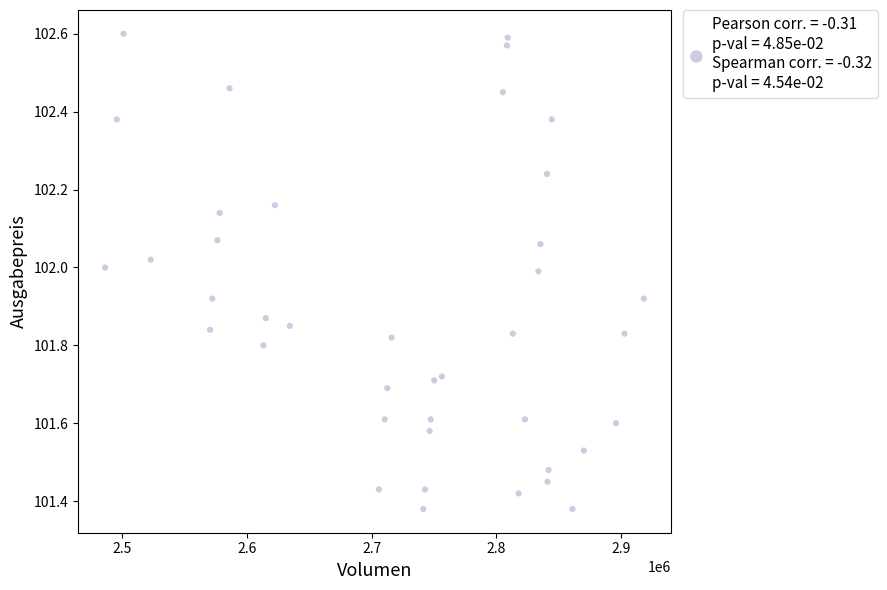

What is the range of Y values (max minus min)?

1.2